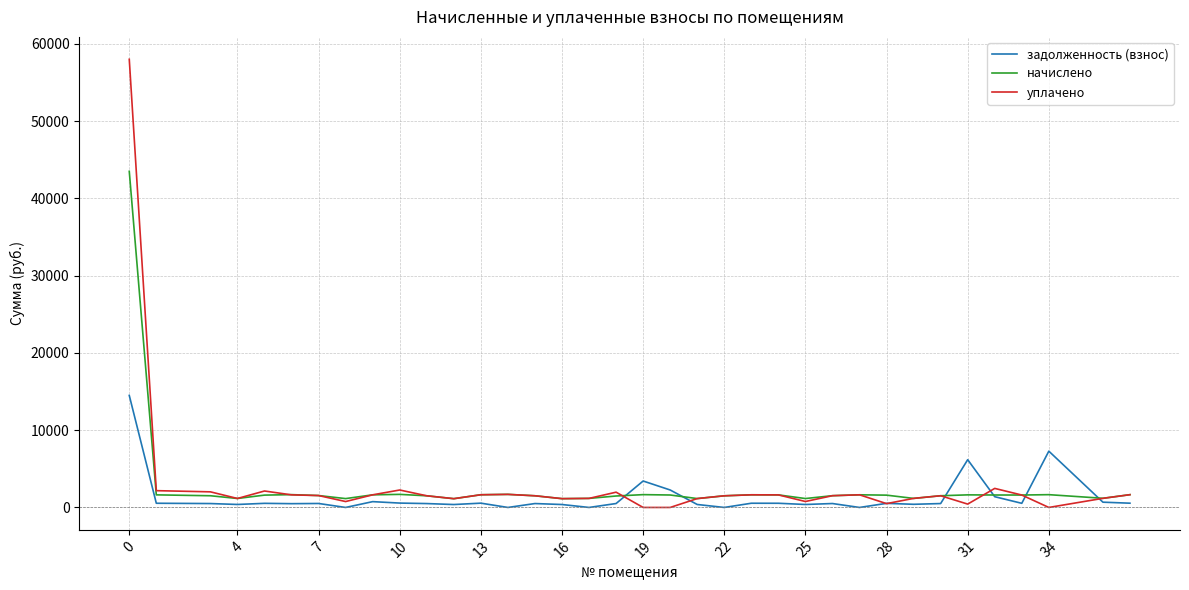

What is the maximum value for уплачено?

57998.7